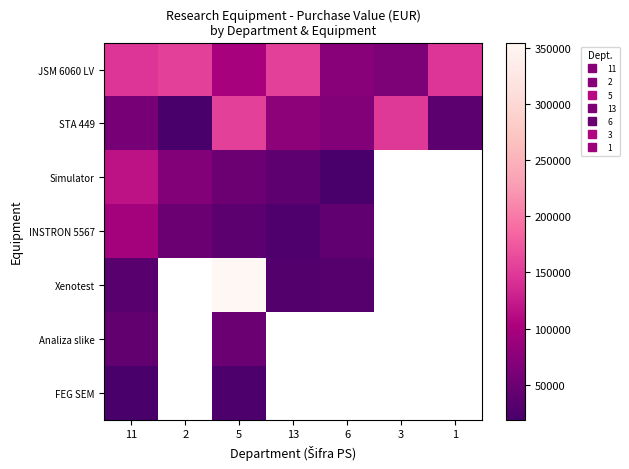

What is the minimum value for STA 449?

20121.1